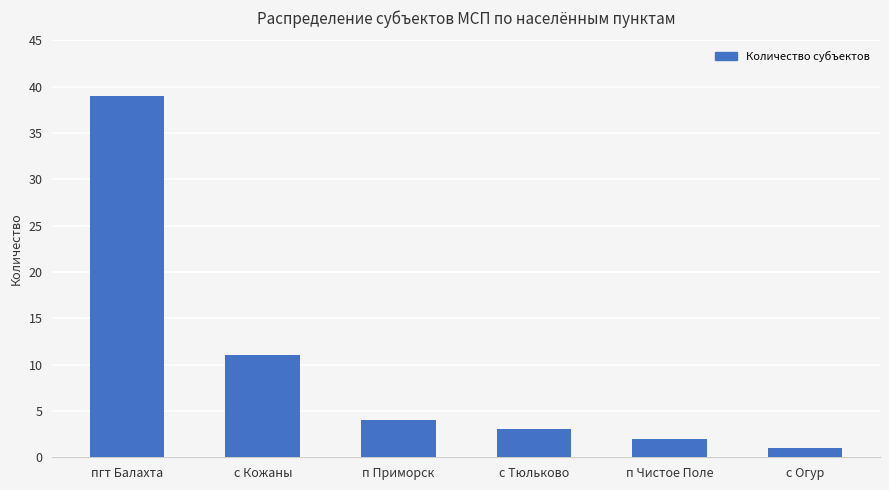

At which label is the value closest to 20?

с Кожаны